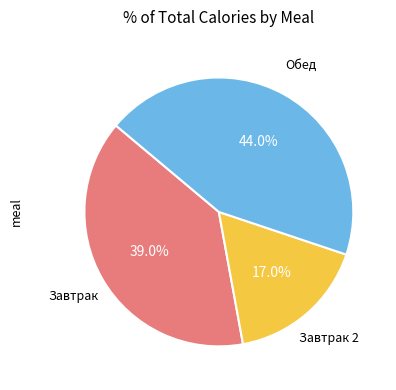

Is there any slice that represents more than half of the pie?

No